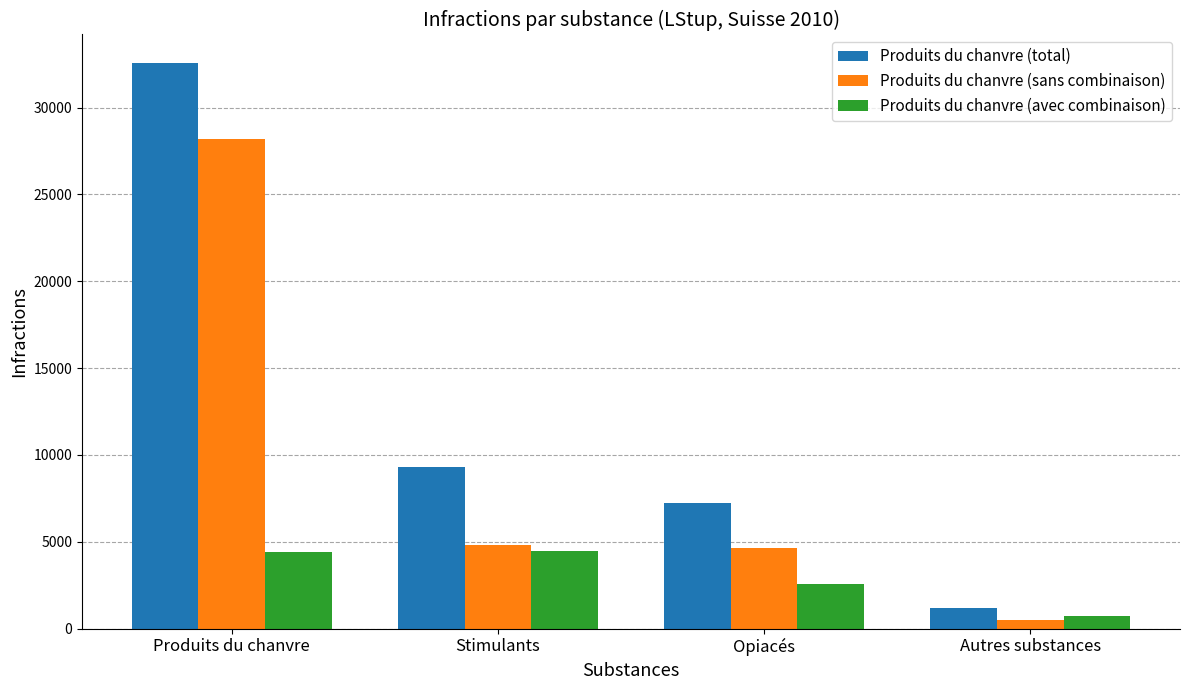

What is the difference between the maximum and minimum values in the Produits du chanvre (total) series?

31376